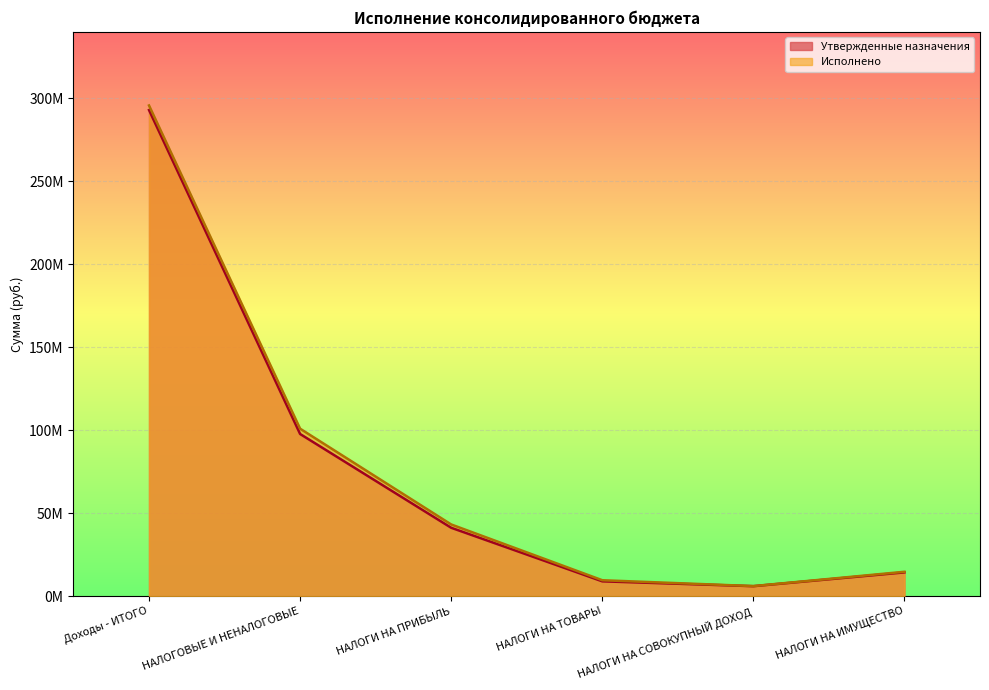

What are all the series names shown in the legend?

Утвержденные назначения, Исполнено